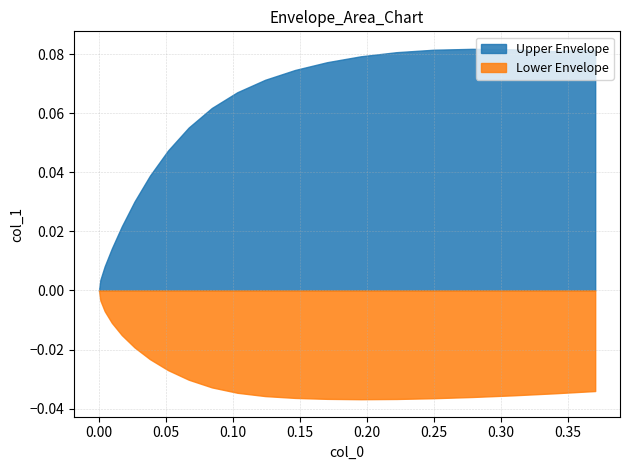

True or false: Upper Envelope has more than 1 points higher than both neighbors.

False